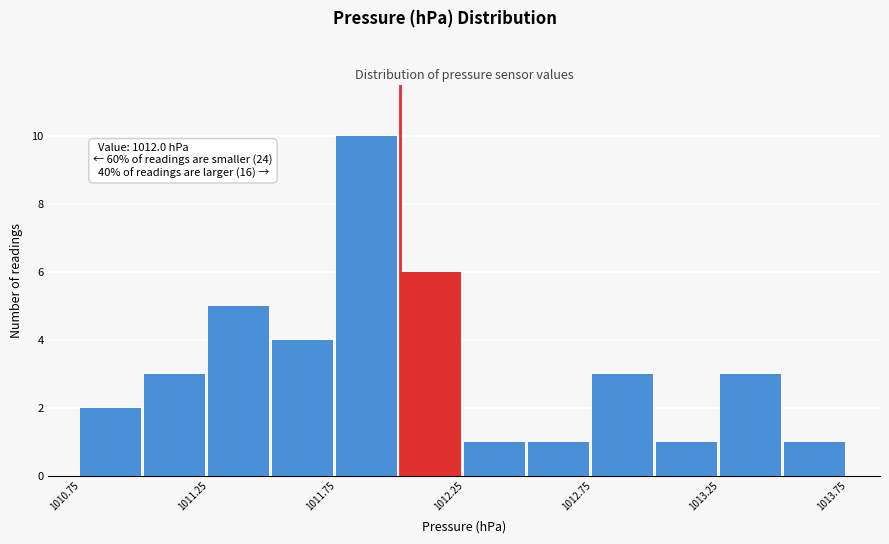

Over which range of the x-axis is the bar tallest?

1011.75 to 1012.00